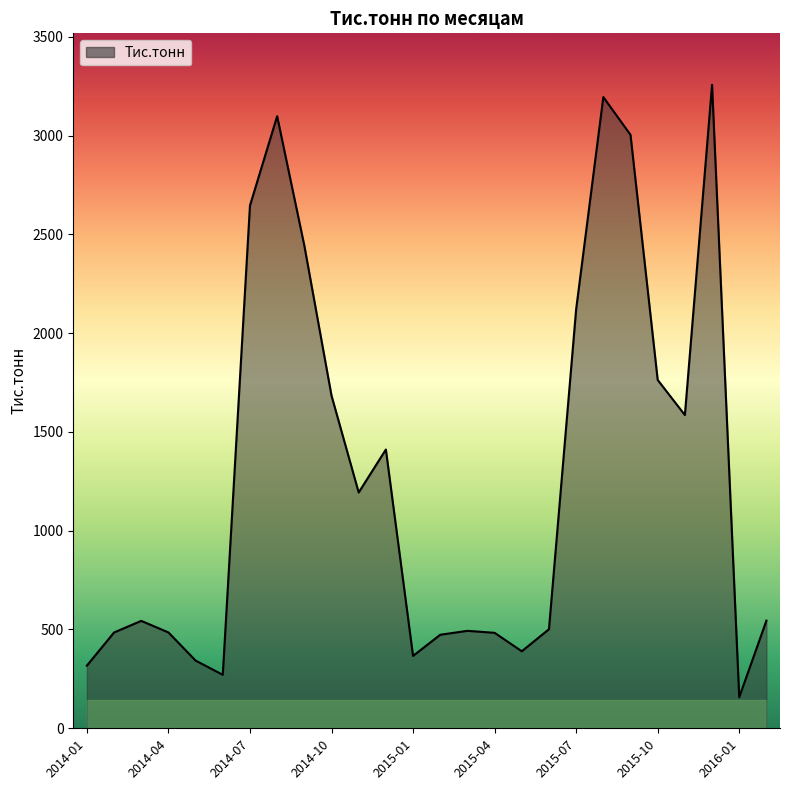

What is the difference between the maximum and minimum values?

3099.5